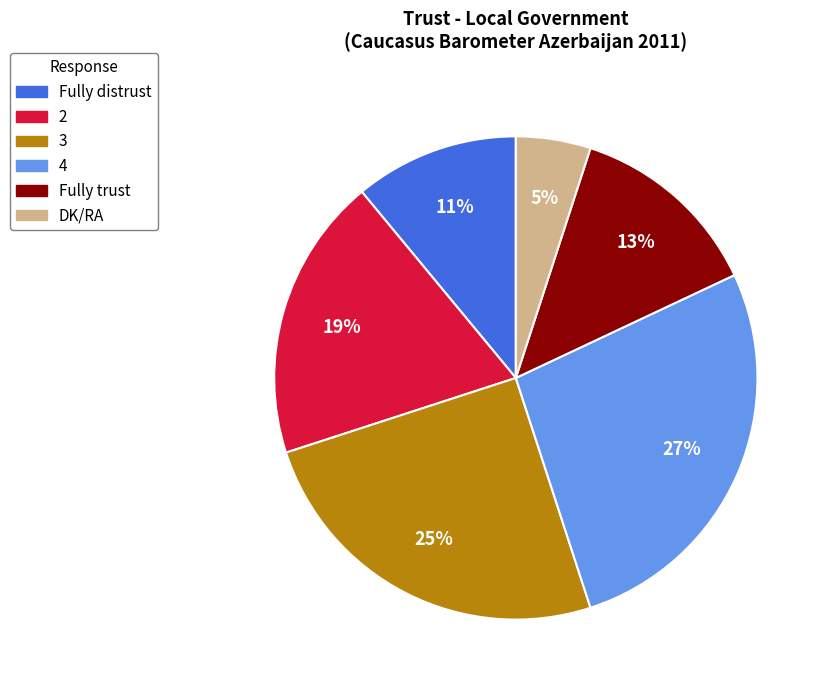

Count the number of slices in the pie.

6